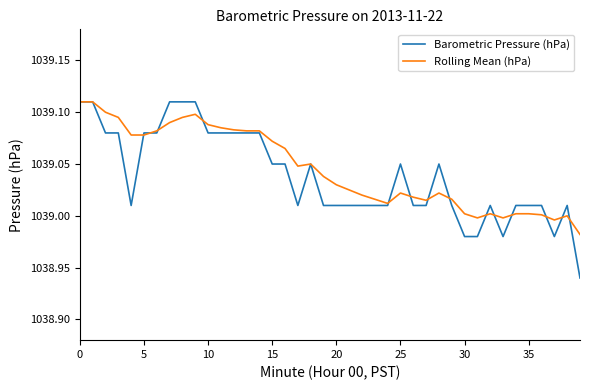

Is this an area chart (filled region under the line)?

No